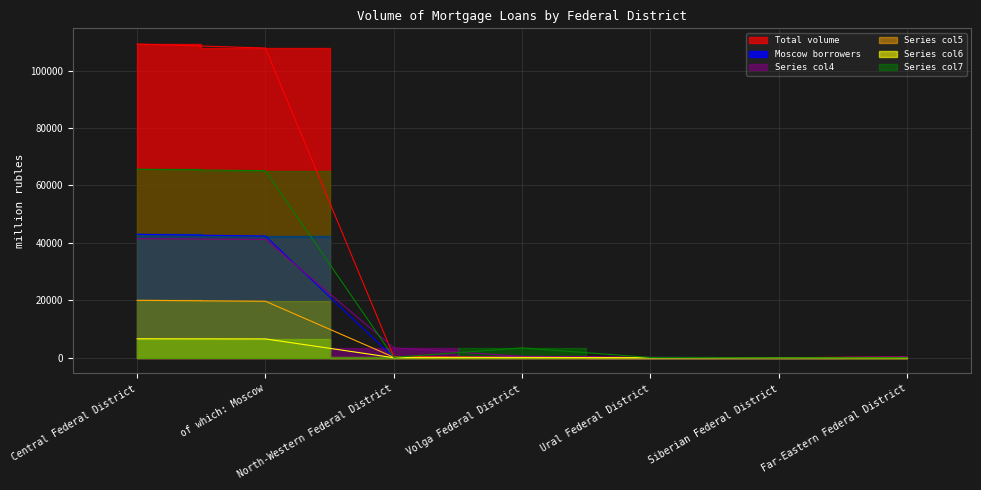

The value of Series col6 at Ural Federal District is 4. True or false?

True